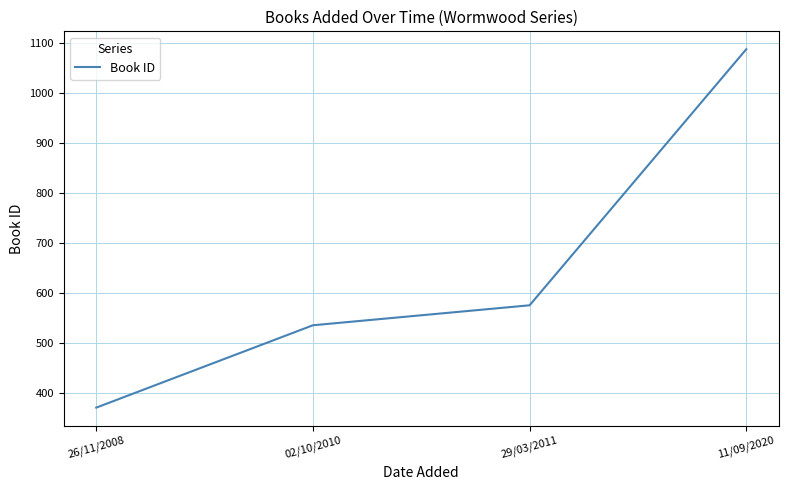

True or false: the data has more than 2 interior local peaks.

False